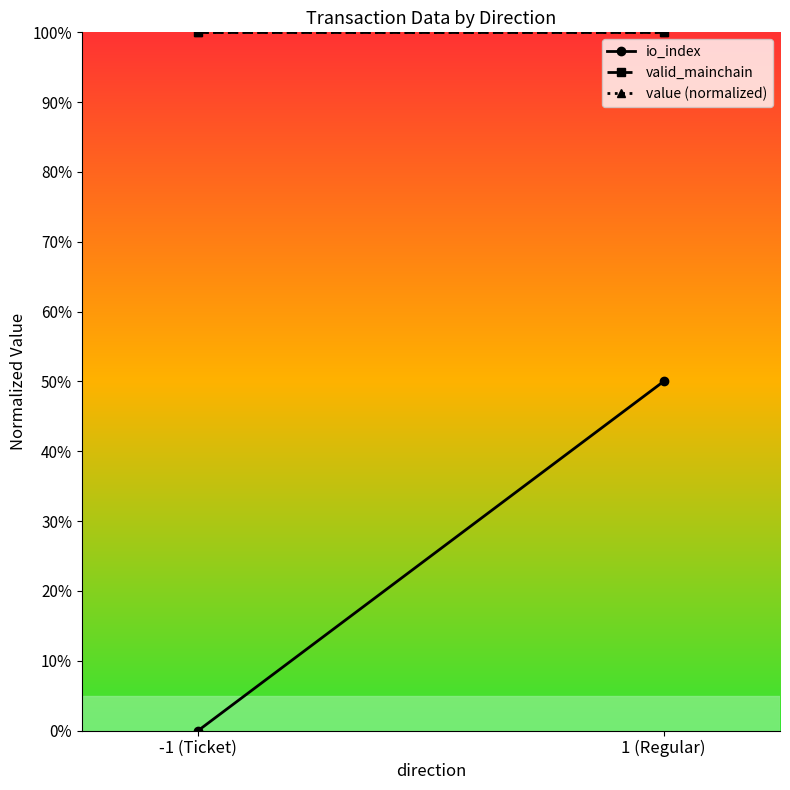

Which series has the largest range (max minus min)?

io_index